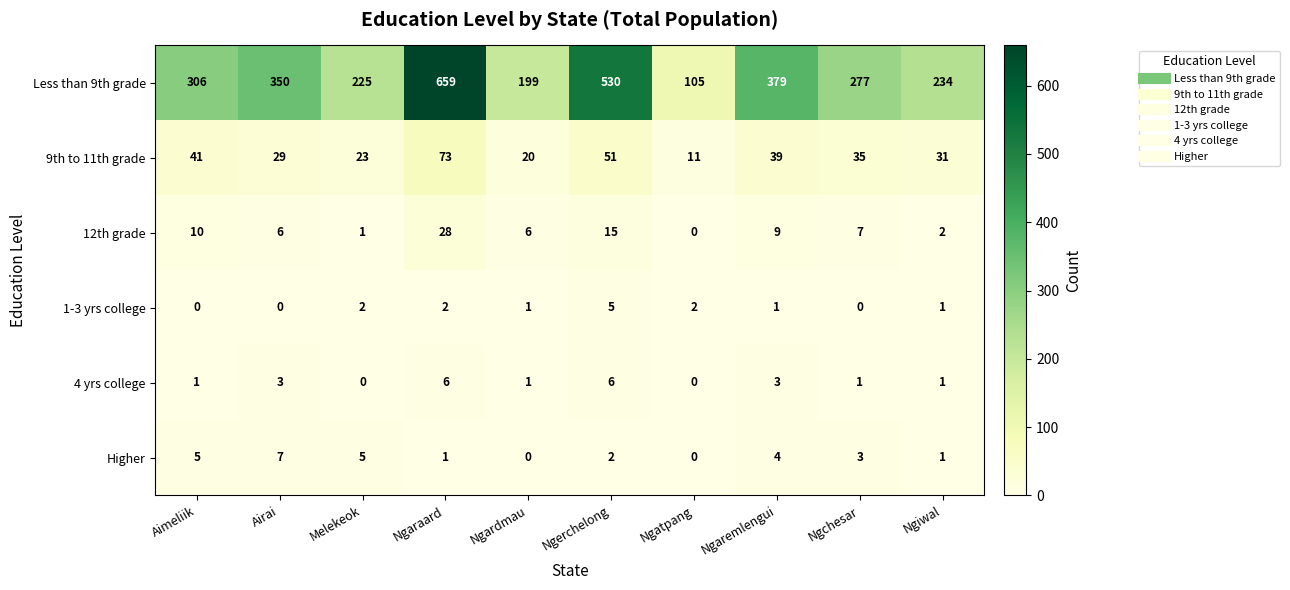

How many distinct data groups are displayed?

6